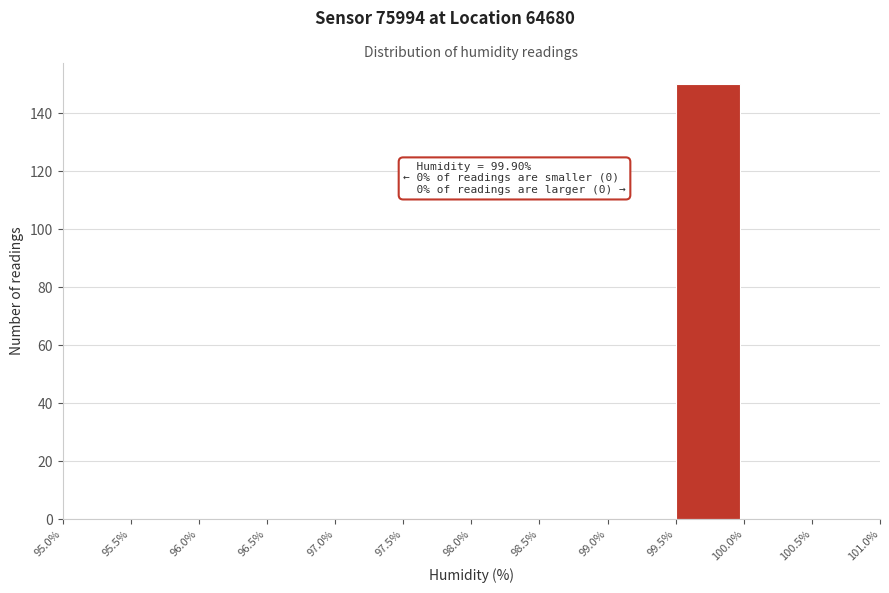

Over which range of the x-axis is the bar tallest?

99.5% to 100.0%